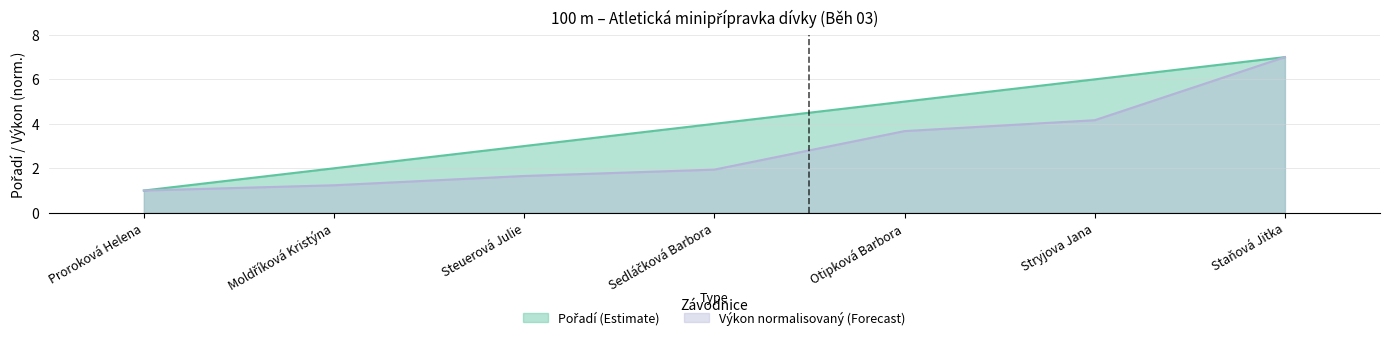

Reading right to left, transcribe all the data shown in this chart.

7	6	5	4	3	2	1